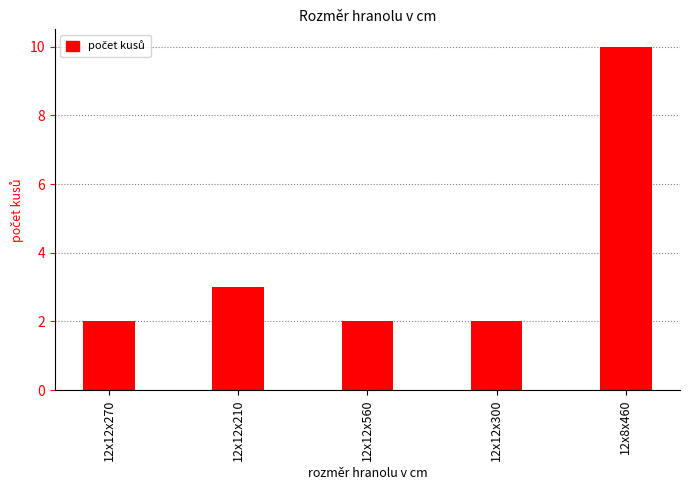

What is the label of the 3rd bar from the left?

12x12x560